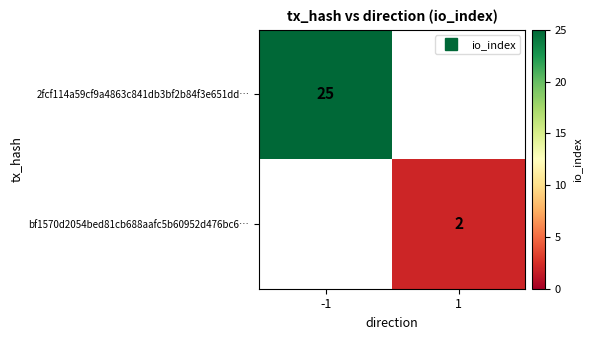

How many distinct data groups are displayed?

2